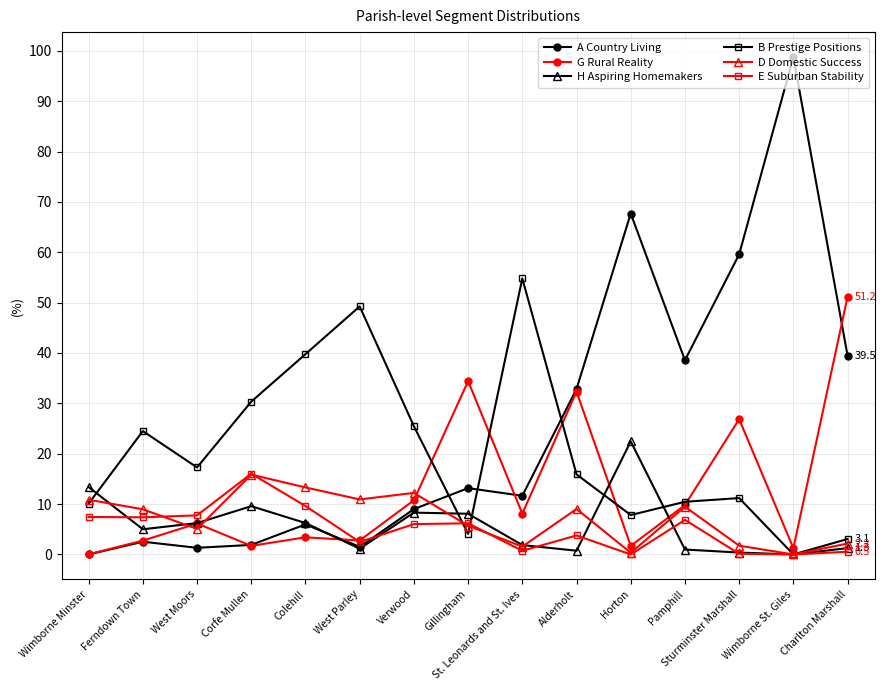

Which series changed the most between Verwood and Charlton Marshall?

G Rural Reality